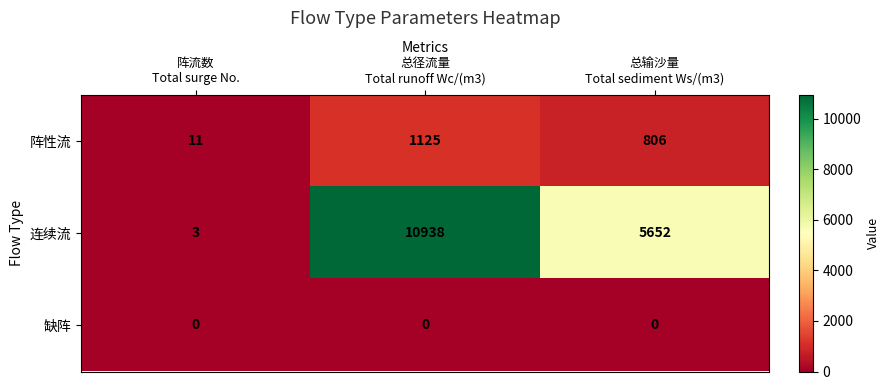

What is the difference between the 连续流 values at 阵流数 Total surge No. and 总输沙量 Total sediment Ws/(m3)?

5649